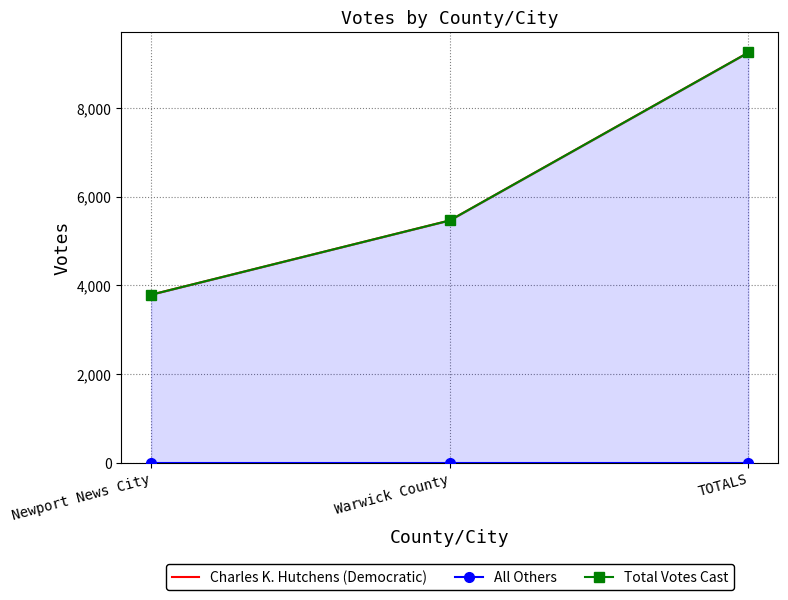

Is it true that Total Votes Cast equals 6016 at Newport News City?

False